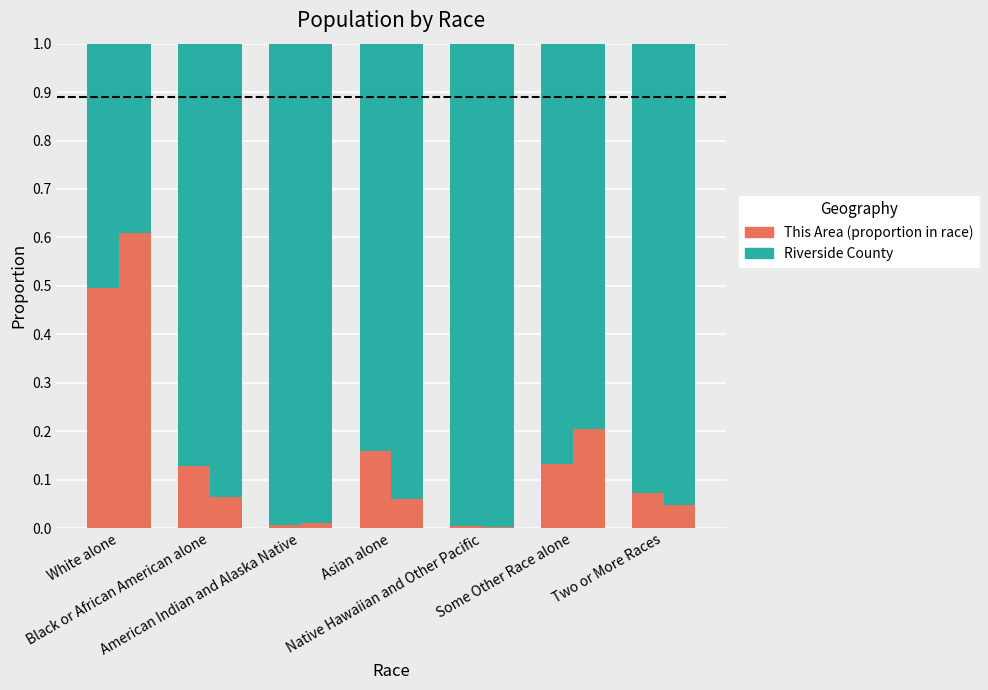

List the labels in order of value, smallest first.

Native Hawaiian and Other Pacific, American Indian and Alaska Native, Two or More Races, Black or African American alone, Some Other Race alone, Asian alone, White alone